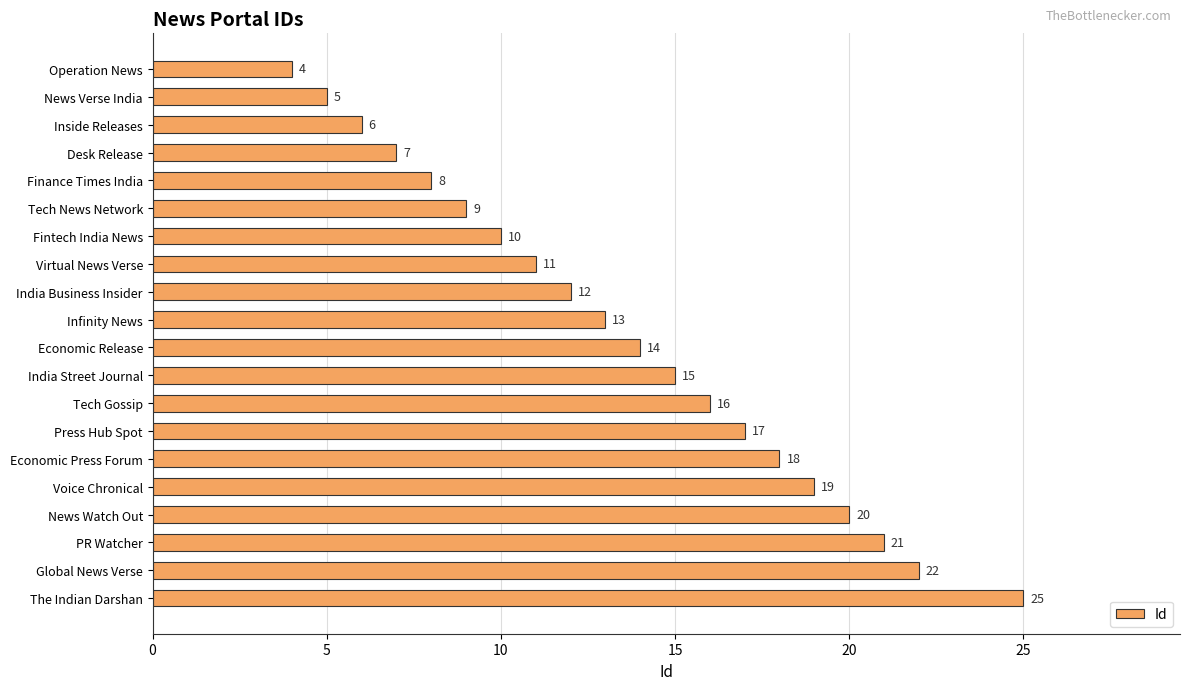

What is the greatest value displayed?

25